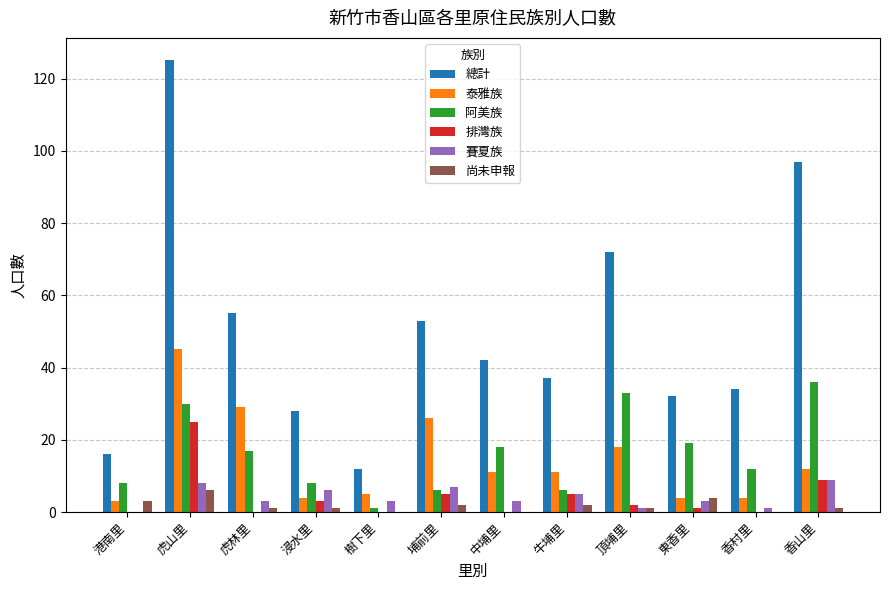

What is the sum of all 泰雅族 values?

172